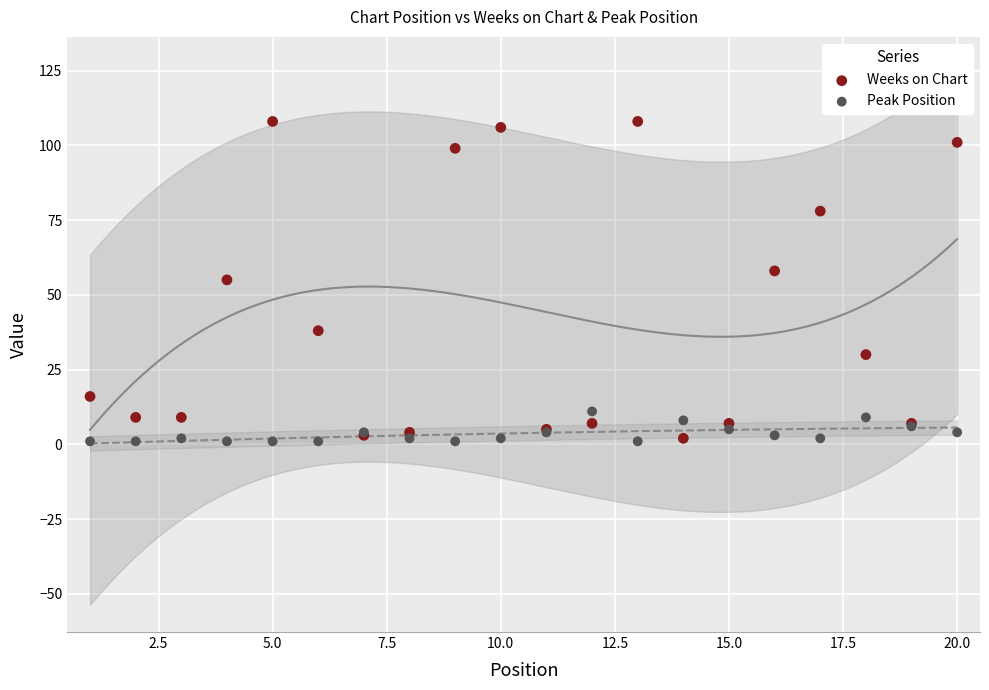

Which series has the widest spread of Y values?

Weeks on Chart